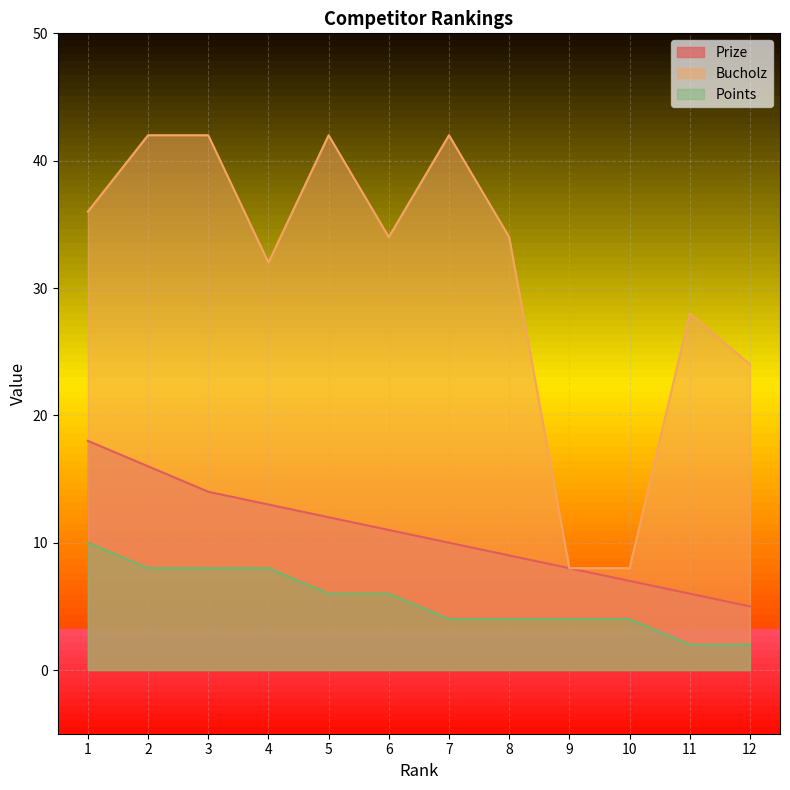

How many values in the Points series are below 6?

6